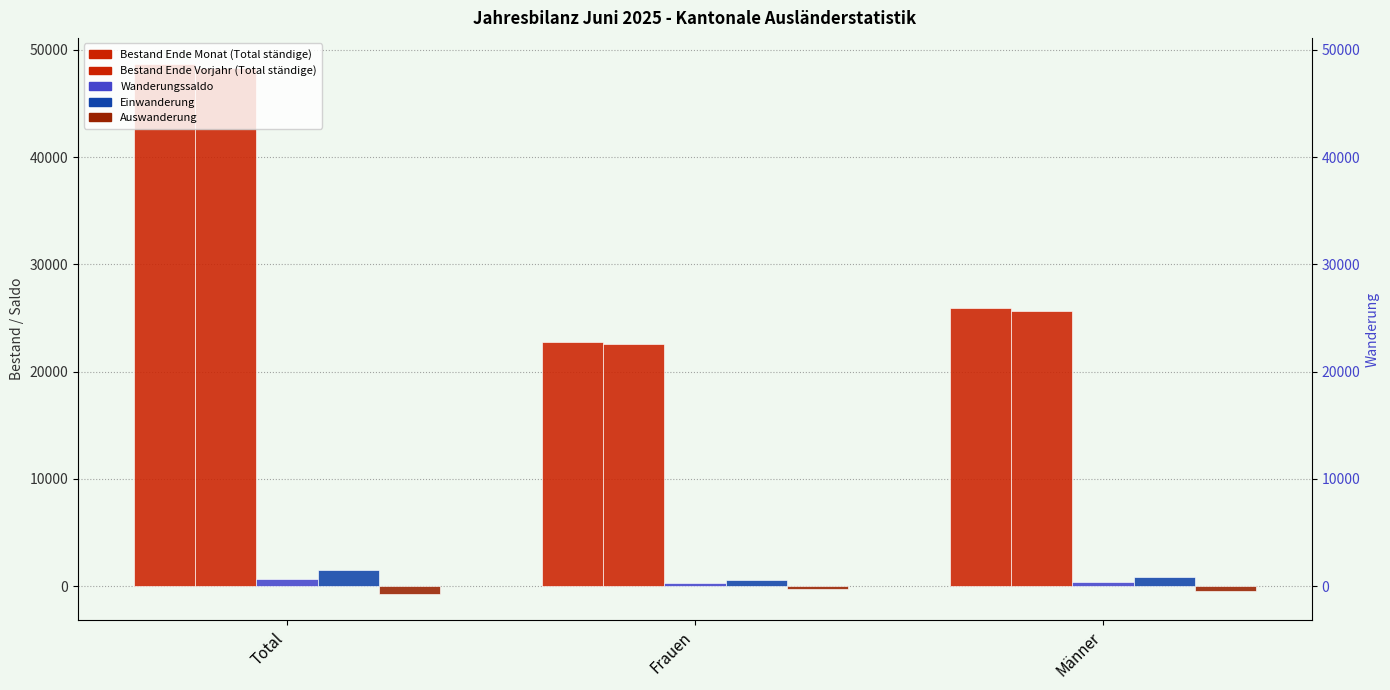

What is the difference between the Bestand Ende Monat (Total ständige) values at Männer and Total?

22722